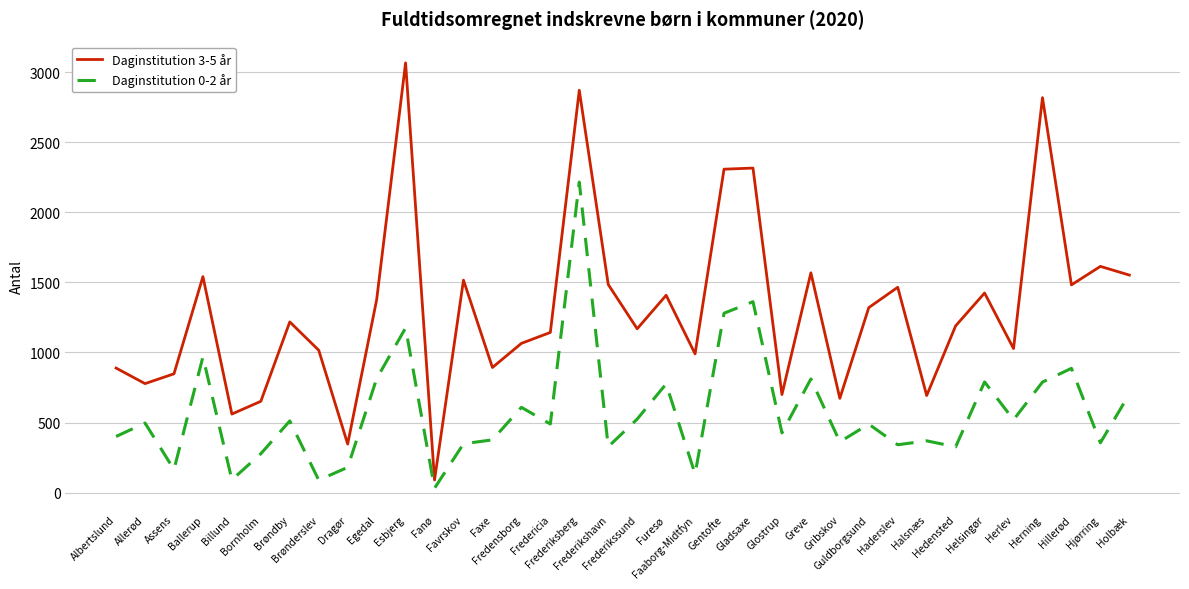

The Daginstitution 3-5 år series shows 652 at Bornholm. True or false?

True